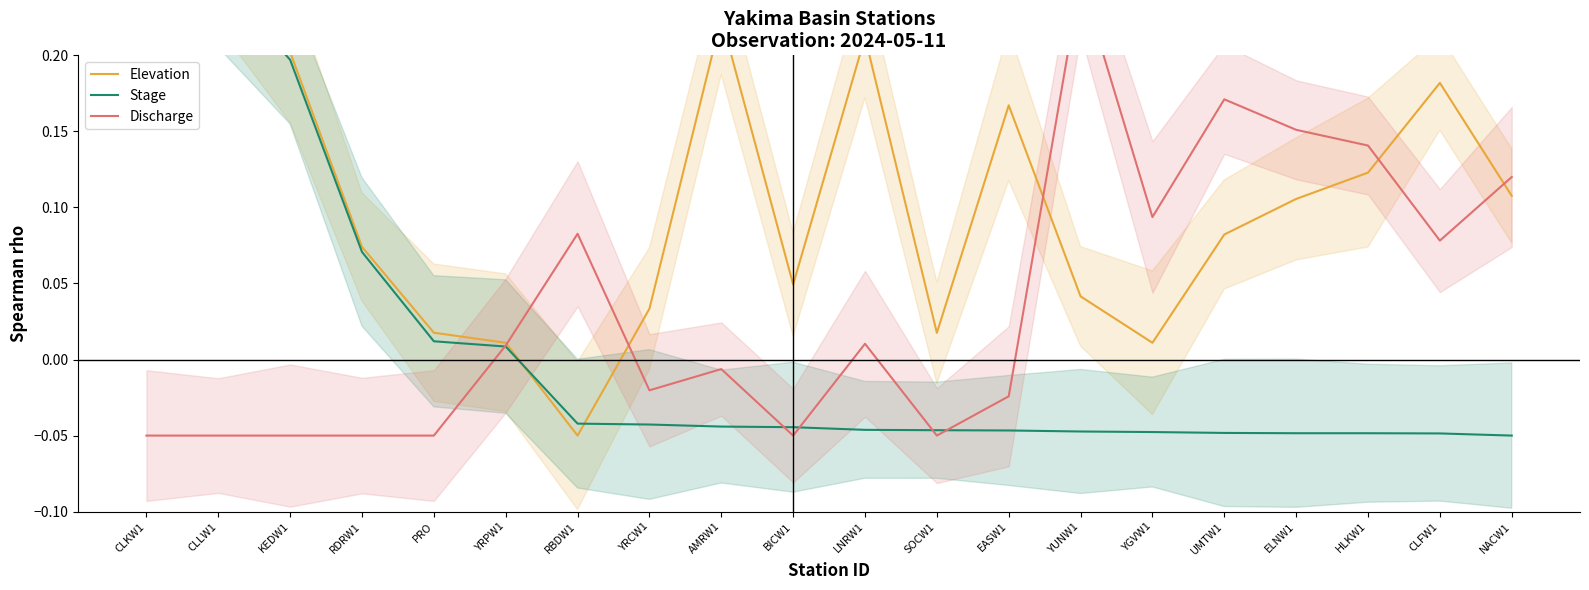

How many values in Elevation are below zero?

1